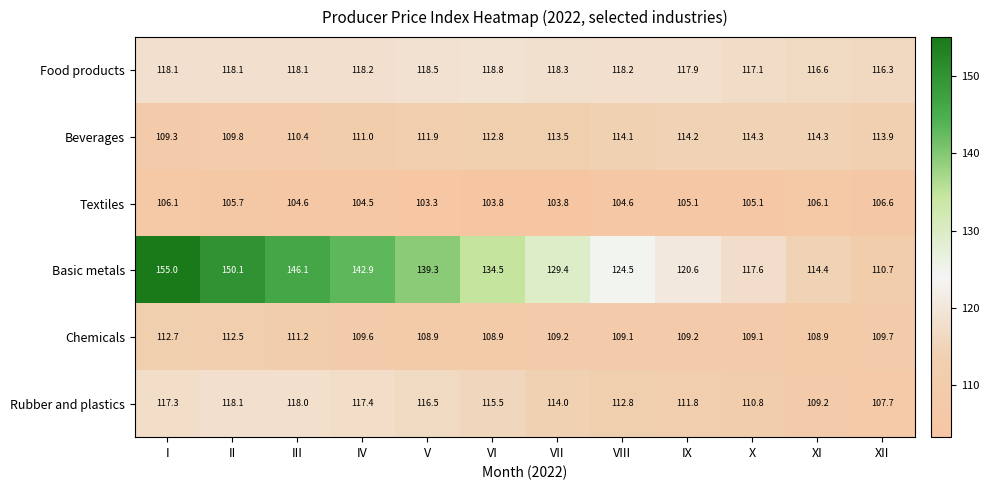

At which label does Textiles first exceed 105?

I